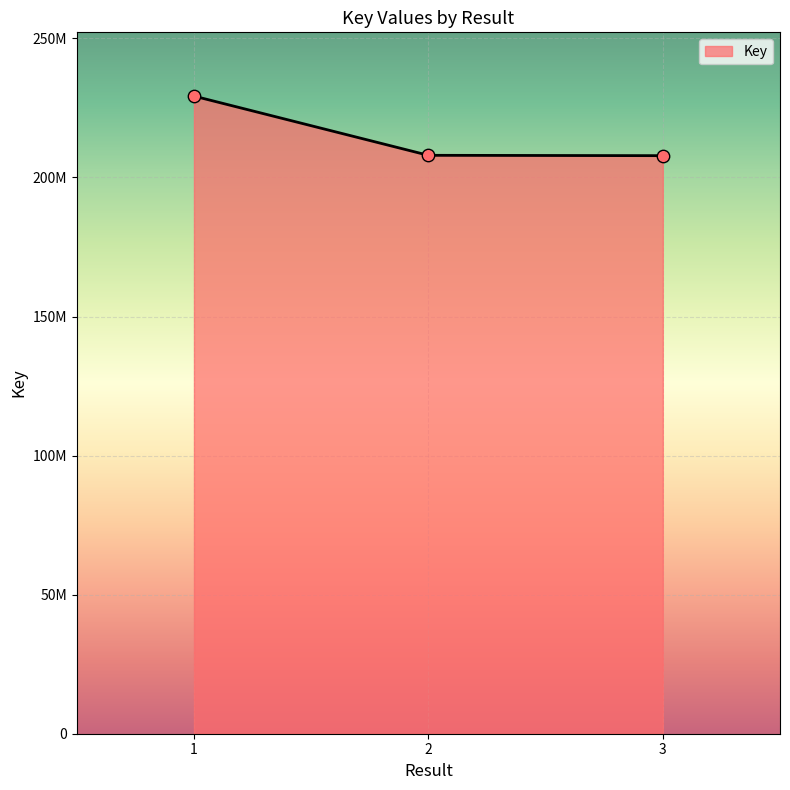

Which has a higher value, 3 or 2?

2